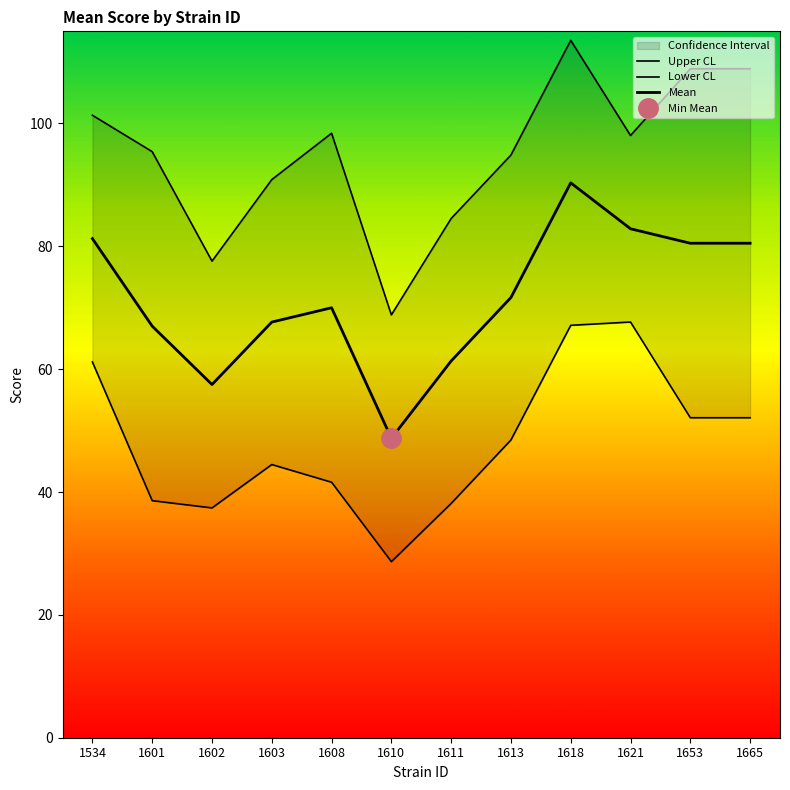

Reading right to left, transcribe all the data shown in this chart.

Upper CL: 1665=108.9	1653=108.9	1621=98.0	1618=113.5	1613=94.9	1611=84.5	1610=68.8	1608=98.4	1603=90.9	1602=77.6	1601=95.4	1534=101.3
Lower CL: 1665=52.1	1653=52.1	1621=67.7	1618=67.1	1613=48.5	1611=38.1	1610=28.7	1608=41.6	1603=44.5	1602=37.4	1601=38.6	1534=61.2
Mean: 1665=80.5	1653=80.5	1621=82.9	1618=90.3	1613=71.7	1611=61.3	1610=48.8	1608=70.0	1603=67.7	1602=57.5	1601=67.0	1534=81.2